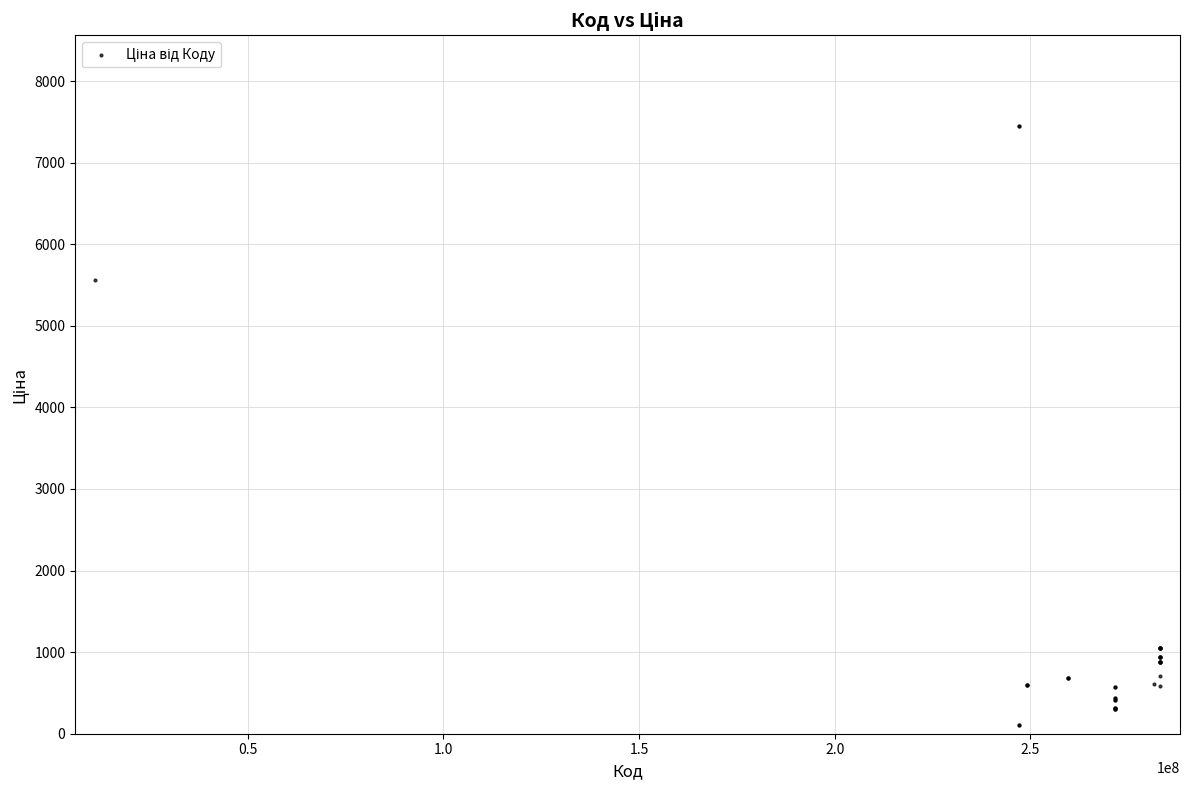

What Y value in the scatter plot is closest to 3778?

5560.3